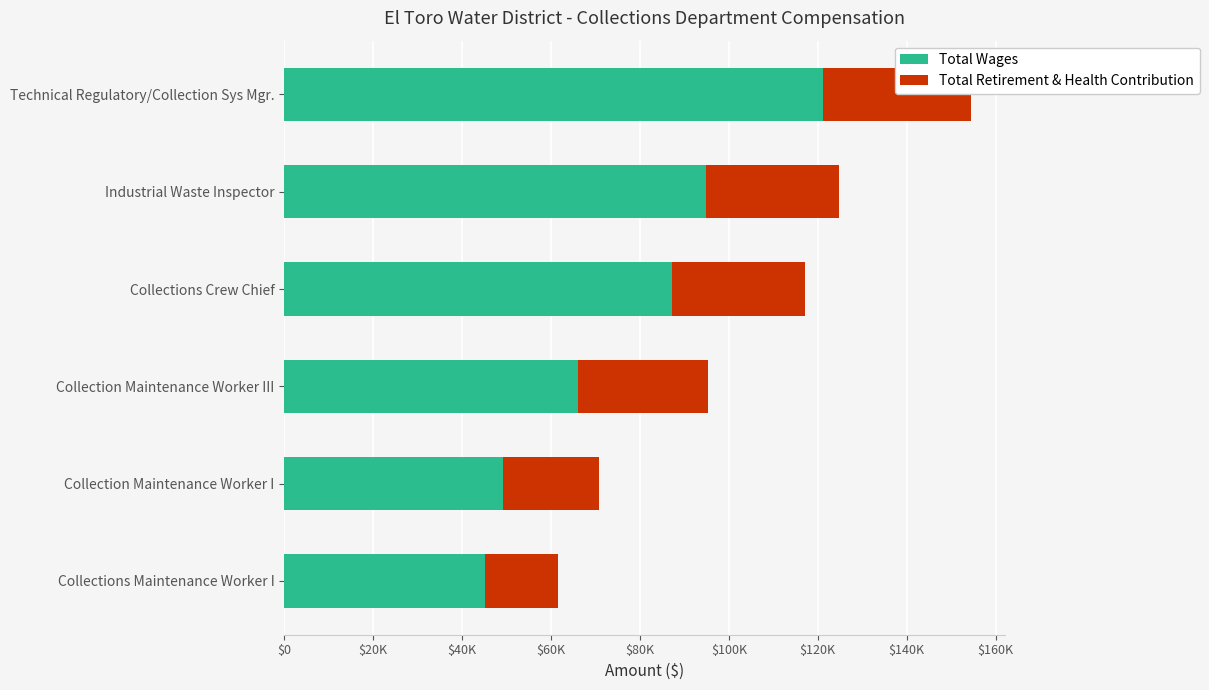

What are all the series names shown in the legend?

Total Wages, Total Retirement & Health Contribution